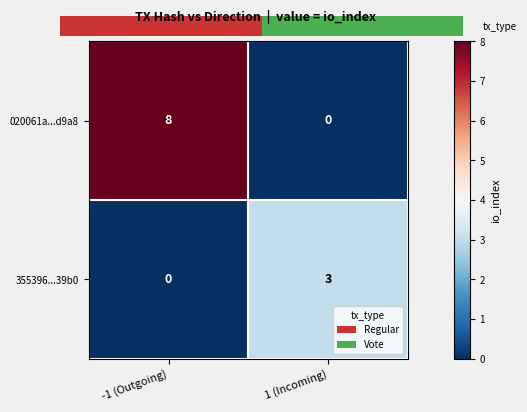

How many values in the 020061a...d9a8 series are below 8?

1